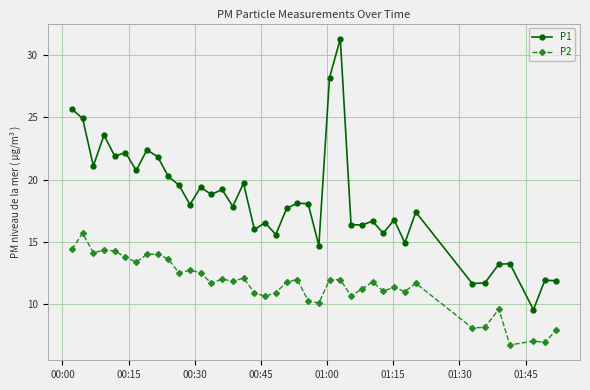

True or false: P1 and P2 intersect in this chart.

False